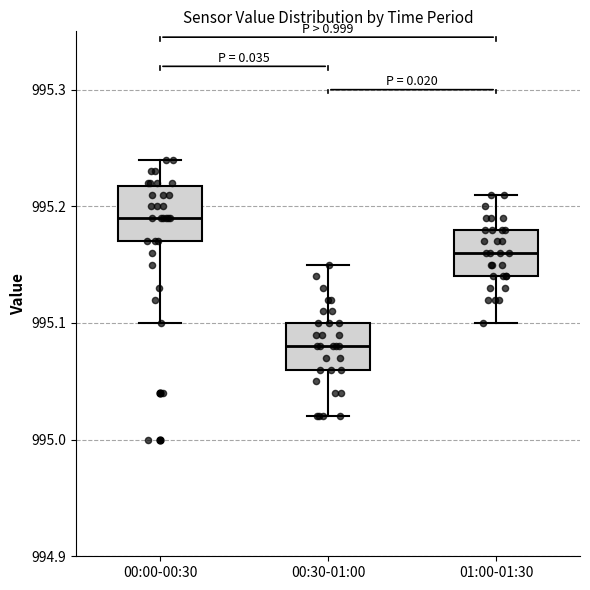

Which box has the highest median line?

00:00-00:30